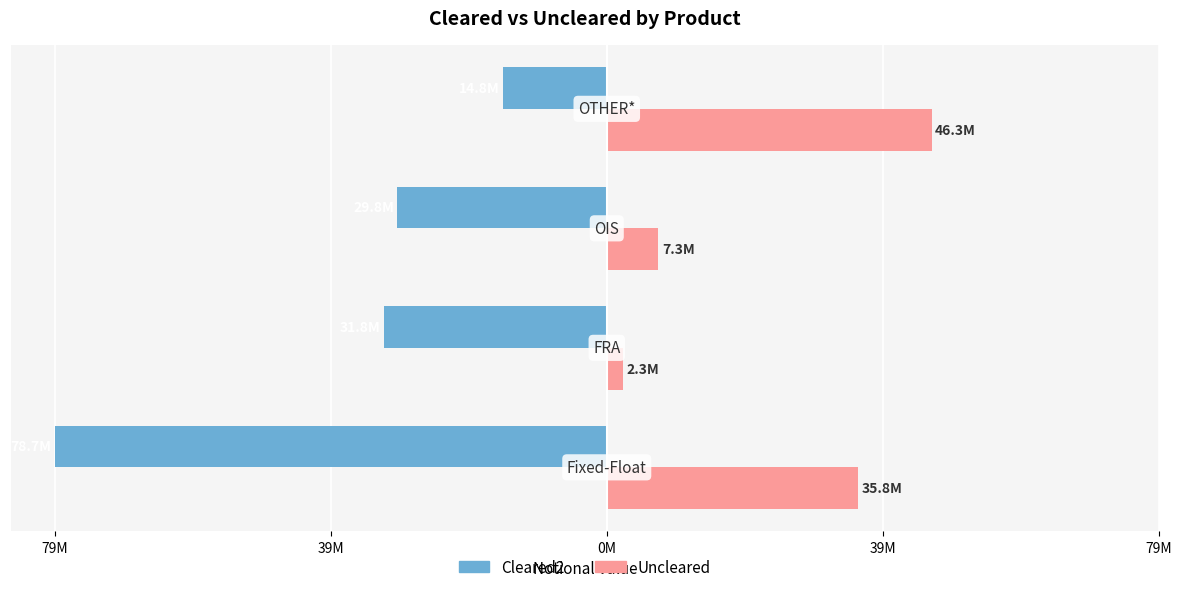

List the series in order of their overall mean, lowest first.

Cleared2, Uncleared